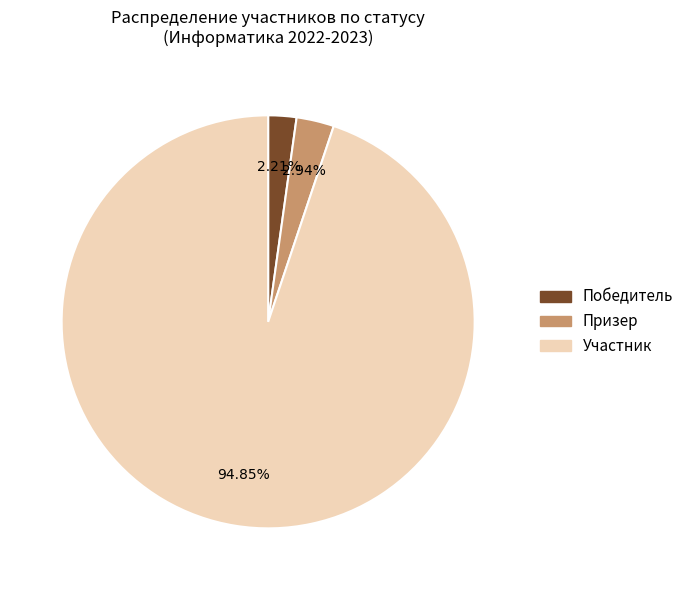

Is there any slice that represents more than half of the pie?

Yes